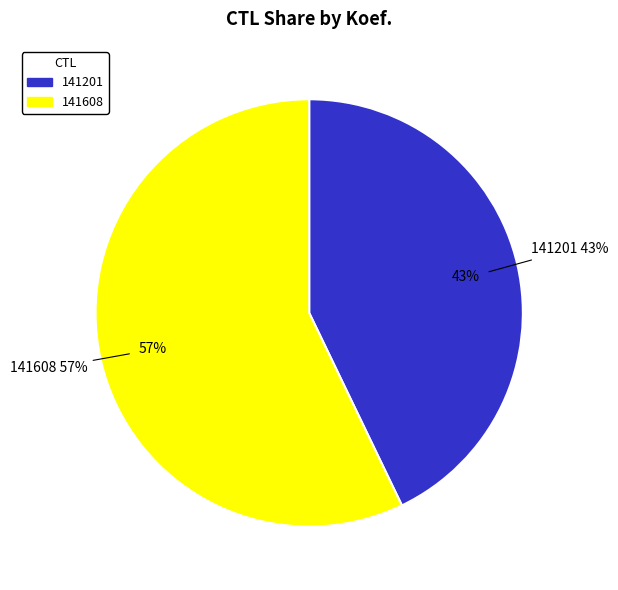

The 141608 slice represents 57% of the pie. True or false?

True